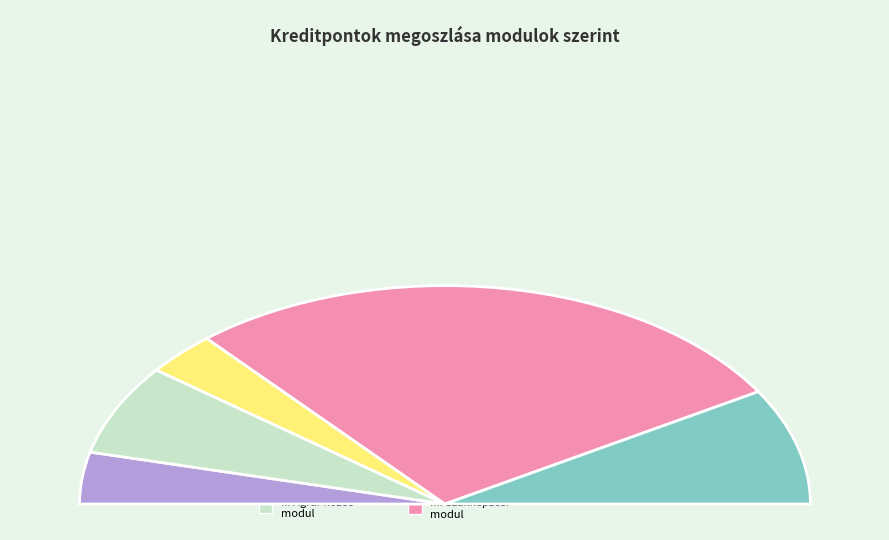

Which has a higher value, I. Intézményi kompetencia modul or Ebből szakmai törzsmodul?

Ebből szakmai törzsmodul